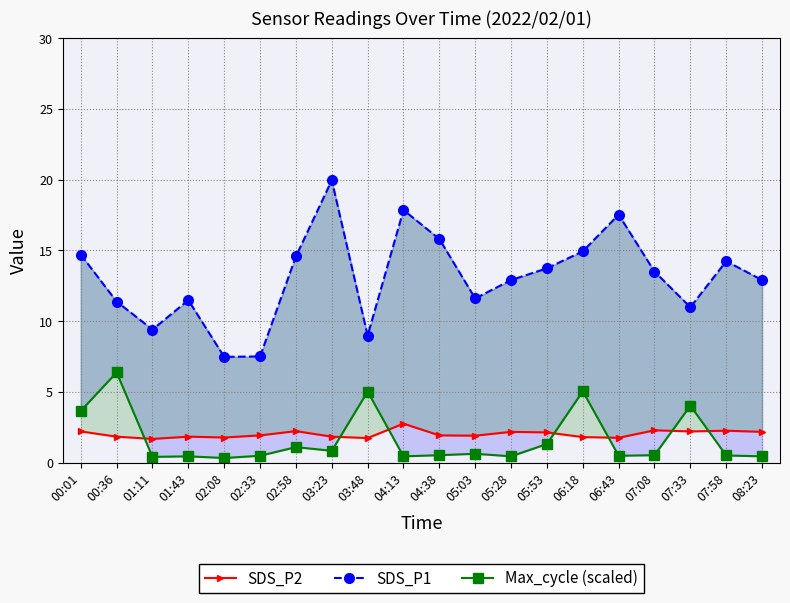

What position from the right is 07:58?

2